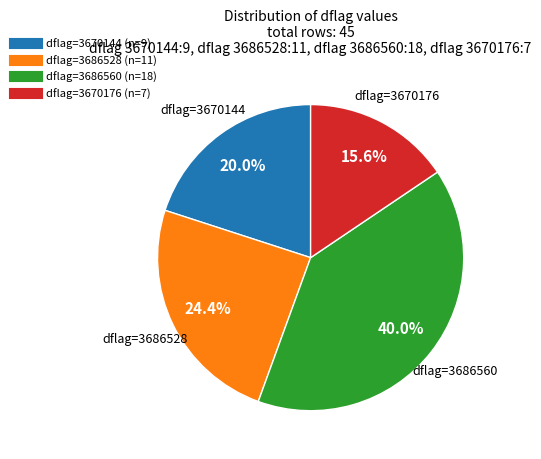

To the nearest percent, what is the average slice percentage?

25%